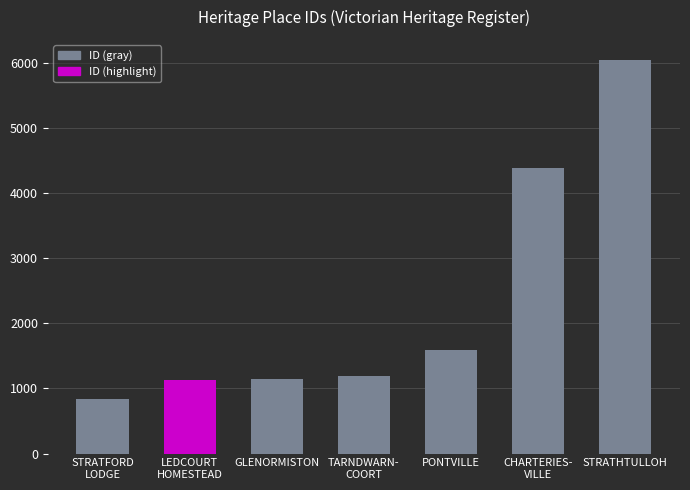

What is the label of the 7th bar from the right?

STRATFORD
LODGE